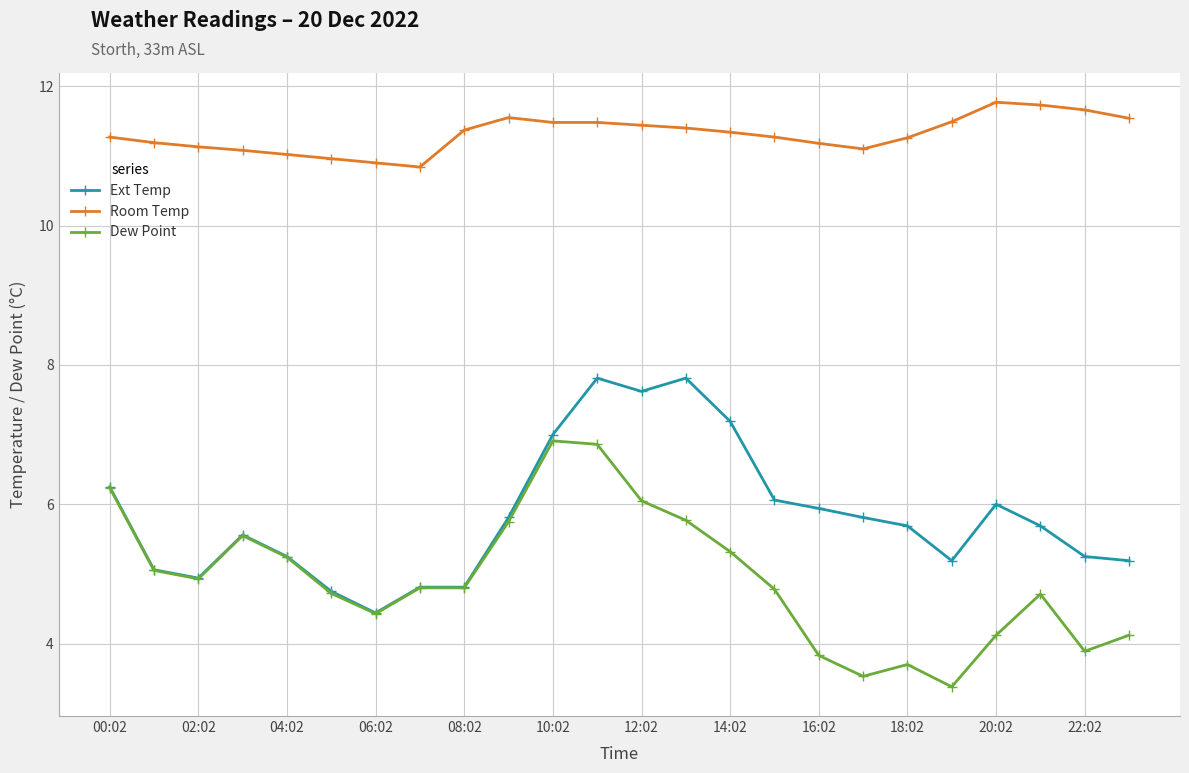

What is the lowest value of the Room Temp series?

10.8